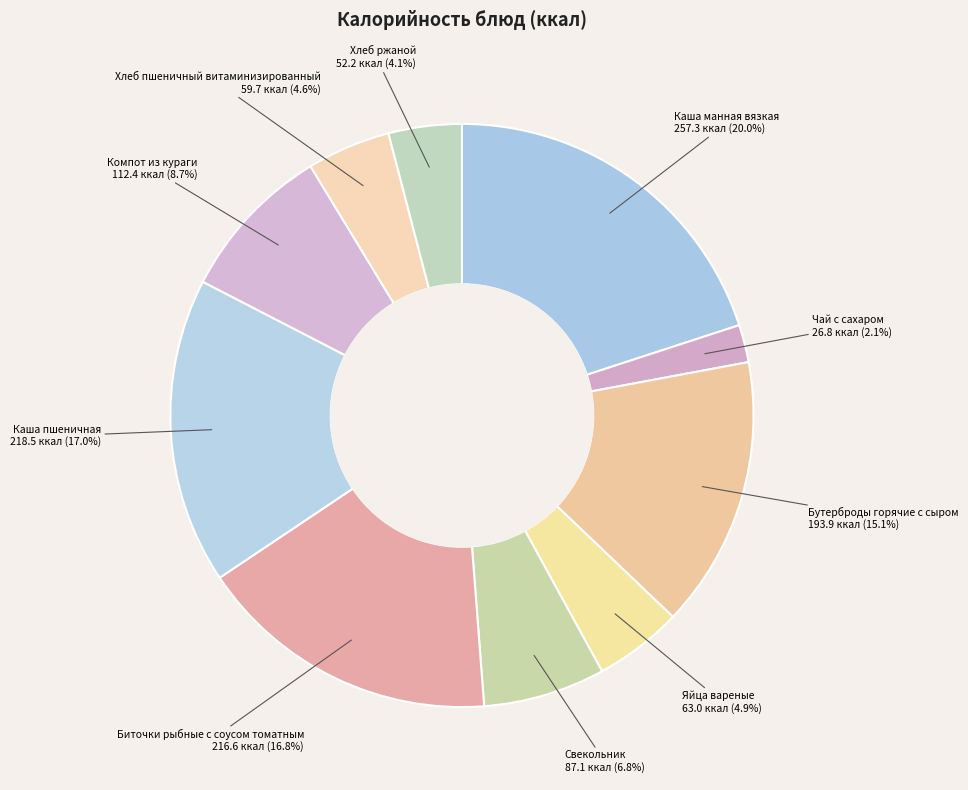

What percentage is the Биточки рыбные с соусом томатным slice, to the nearest percent?

17%